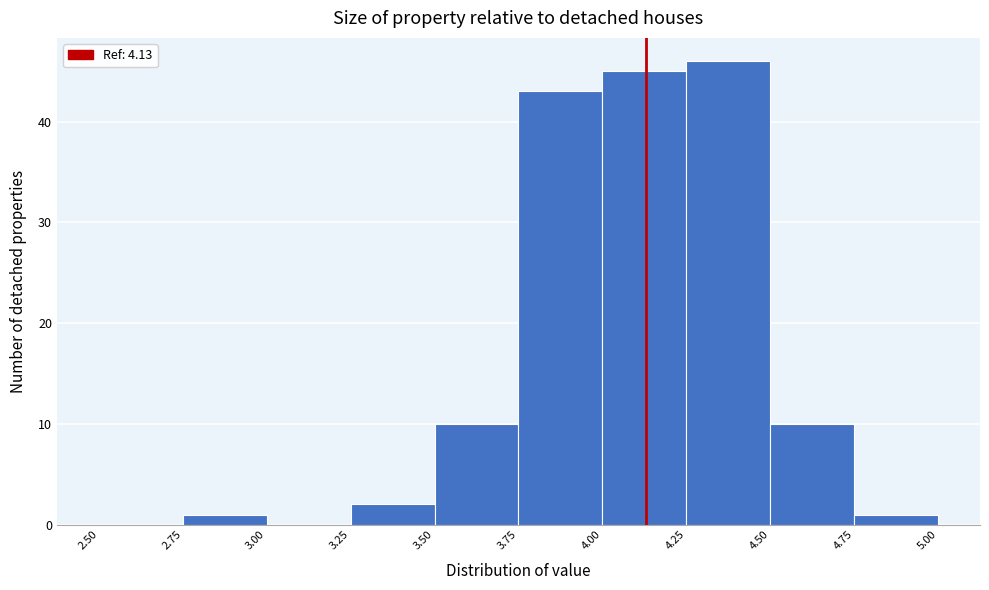

Reading left to right, list every bar in this chart as the range it spans on the x-axis followed by its height. The values are not printed on the chart, so give them approximately, as read against the axis.

2.50 to 2.75: 0
2.75 to 3.00: 1
3.00 to 3.25: 0
3.25 to 3.50: 2
3.50 to 3.75: 10
3.75 to 4.00: 43
4.00 to 4.25: 45
4.25 to 4.50: 46
4.50 to 4.75: 10
4.75 to 5.00: 1